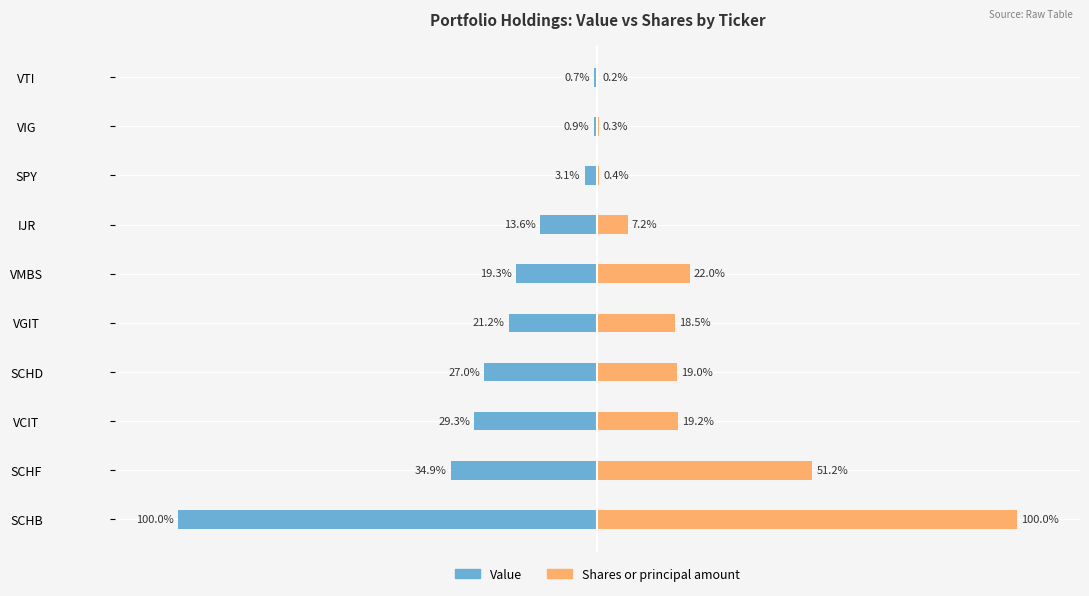

How many bars are there in total?

20